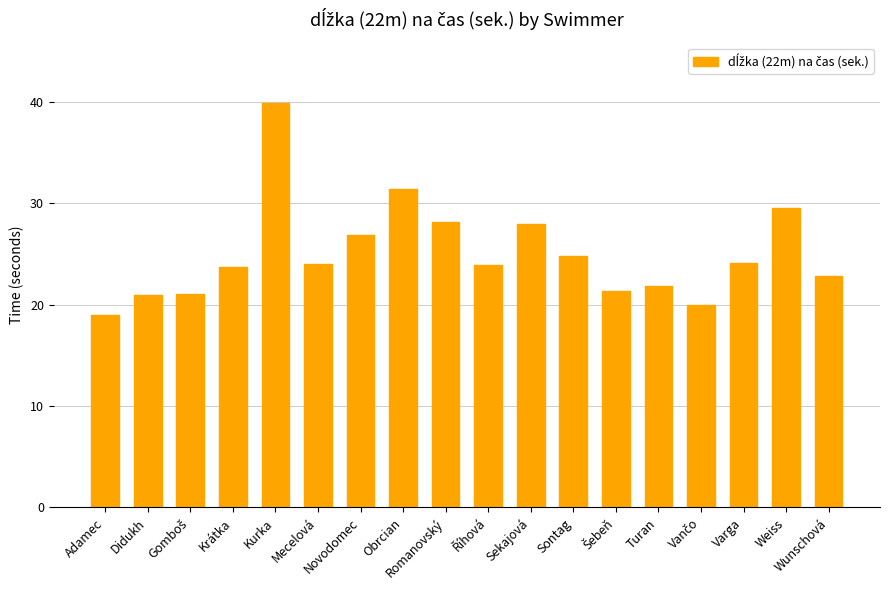

What is the approximate value at Didukh?

21.0